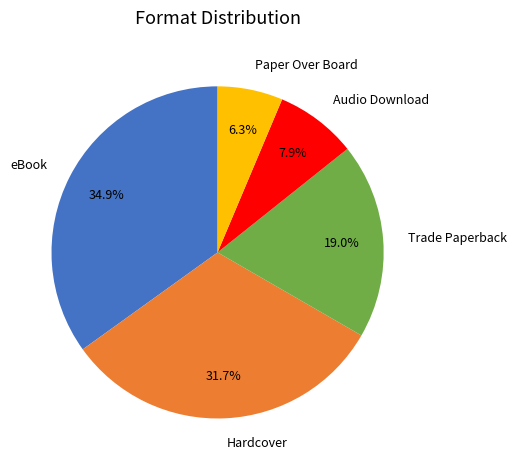

Rank the categories by value from lowest to highest.

Paper Over Board, Audio Download, Trade Paperback, Hardcover, eBook